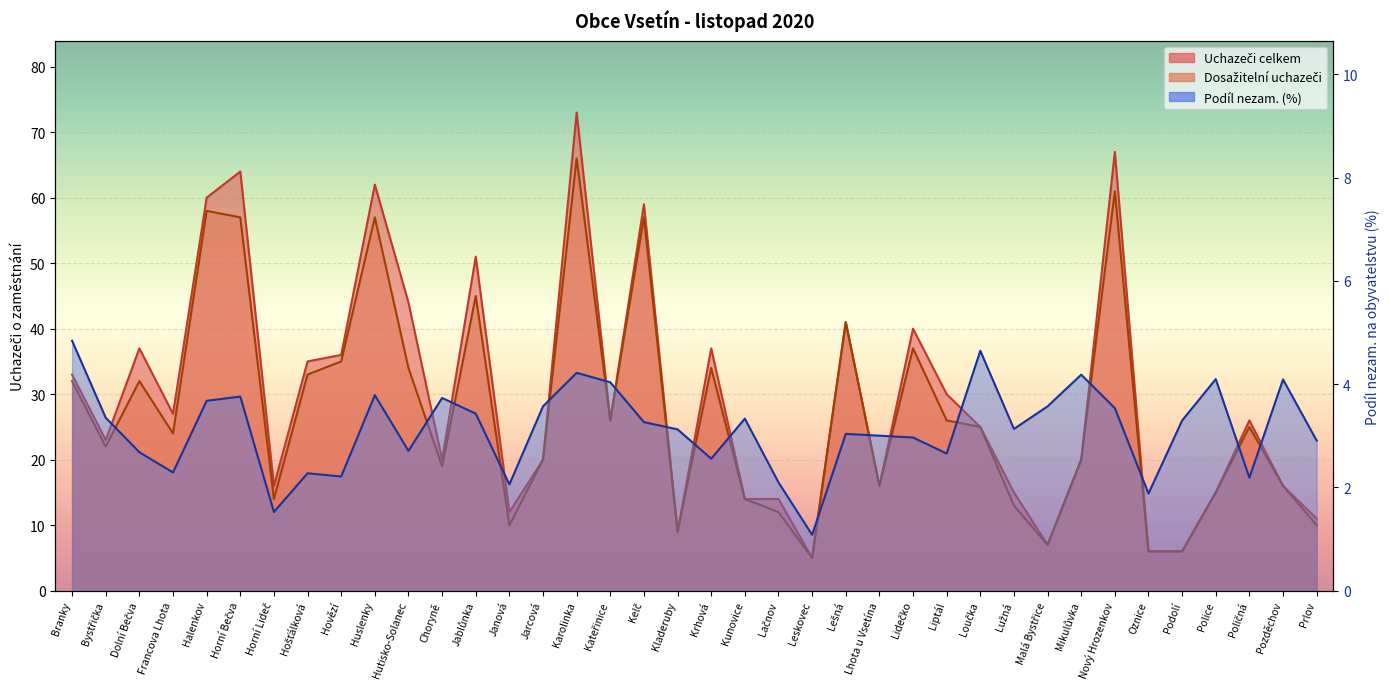

Is it true that Uchazeči celkem equals 35.9 at Mikulůvka?

False